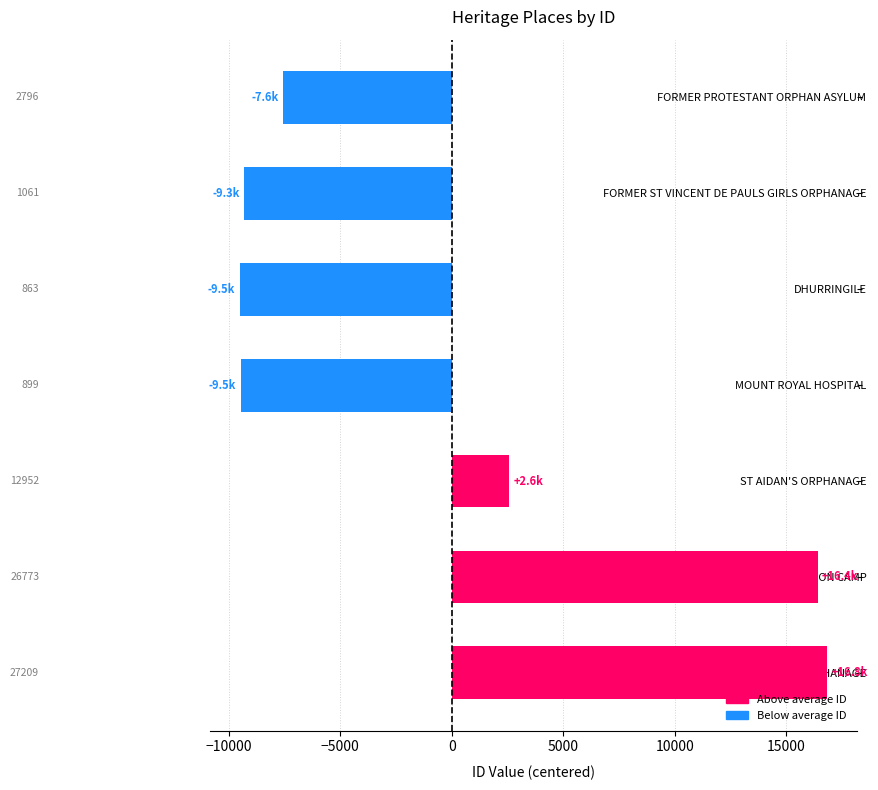

How many bars are there in total?

7